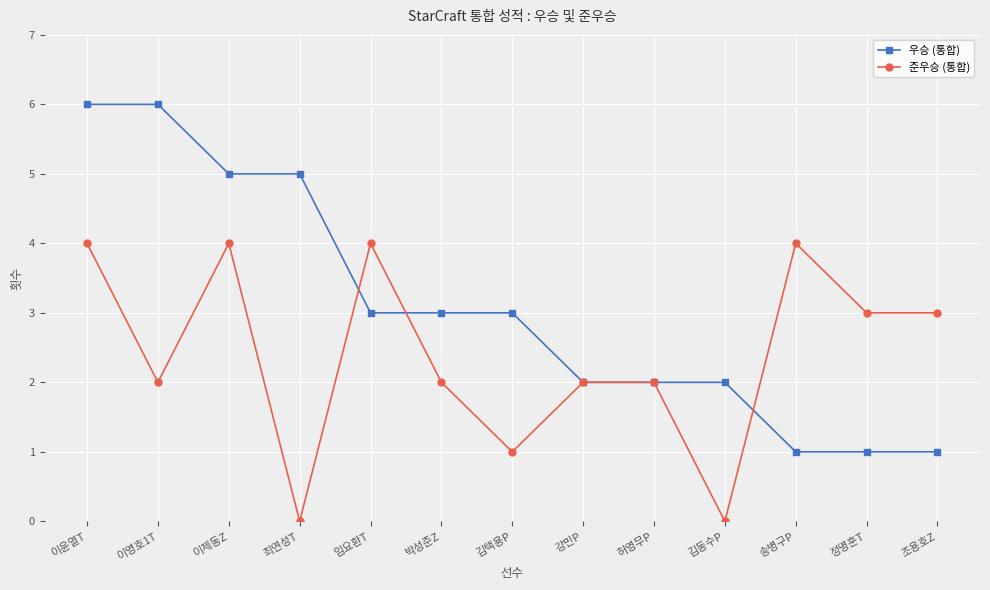

What is the highest value of the 준우승 (통합) series?

4